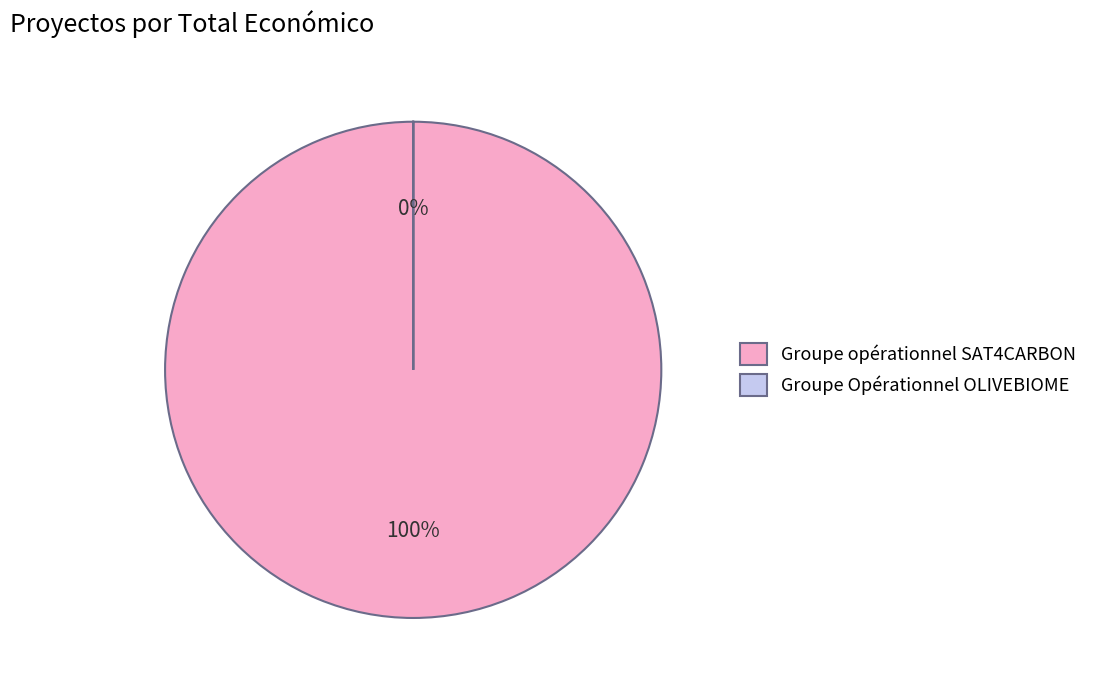

What is the smallest slice in the pie chart?

Groupe Opérationnel OLIVEBIOME